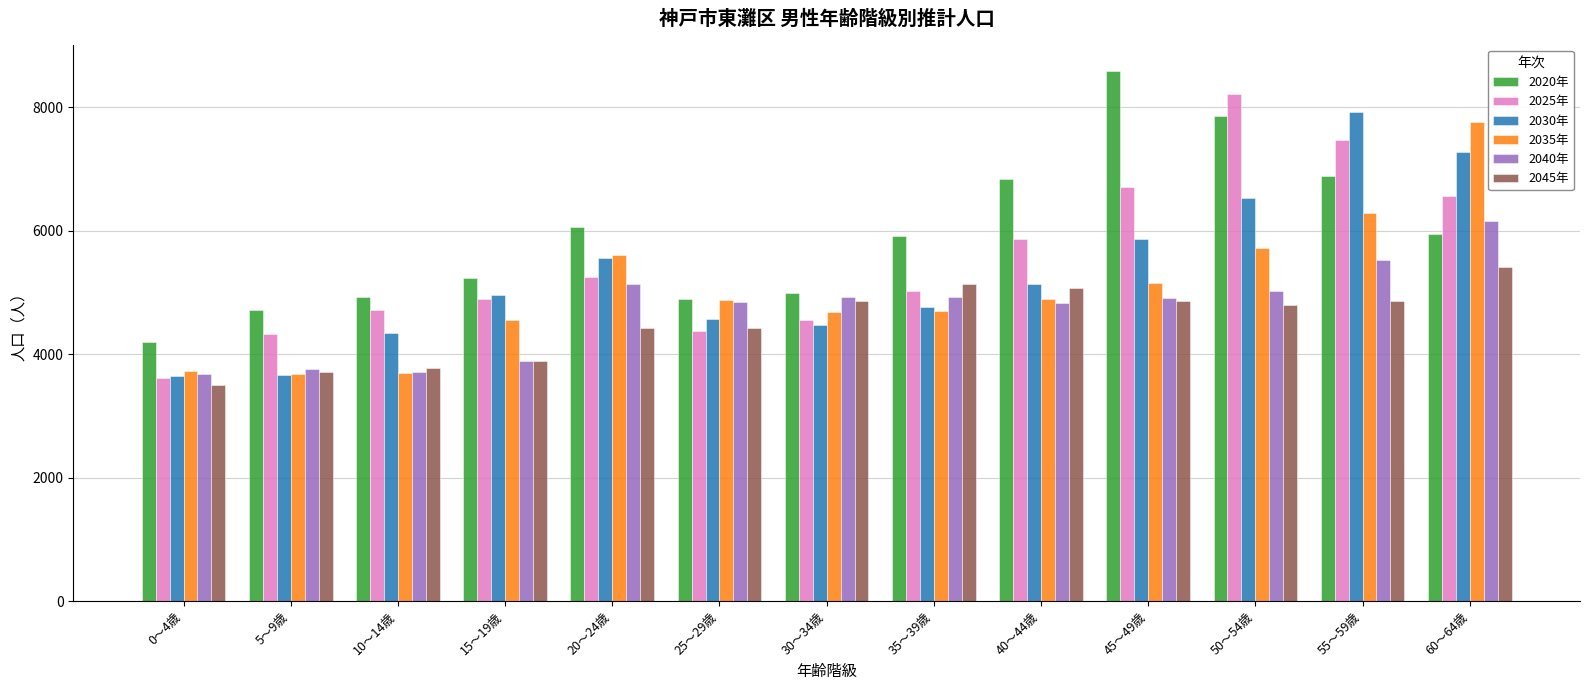

What is the minimum value for 2045年?

3507